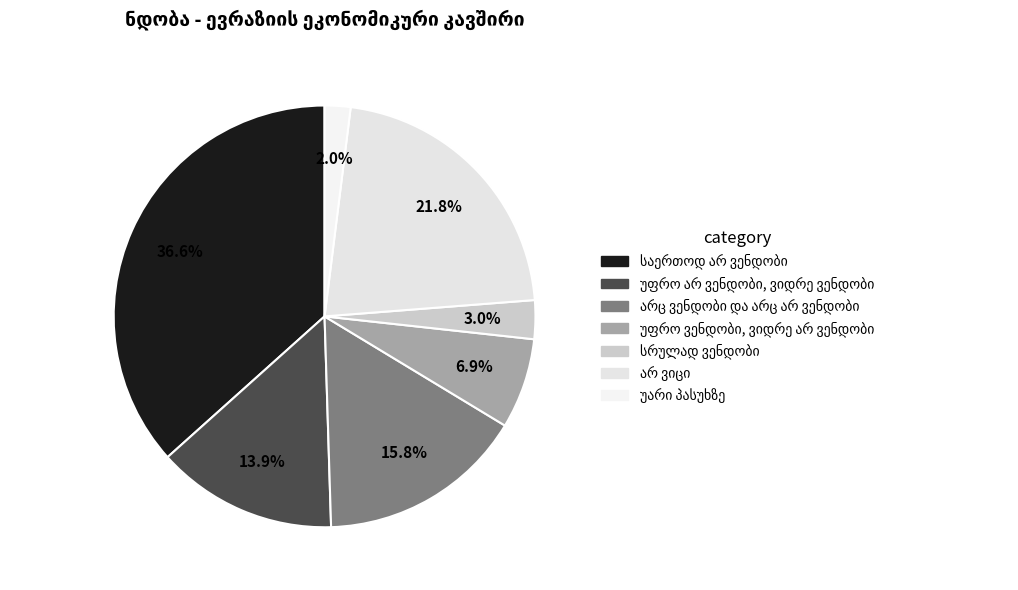

Count the number of slices in the pie.

7